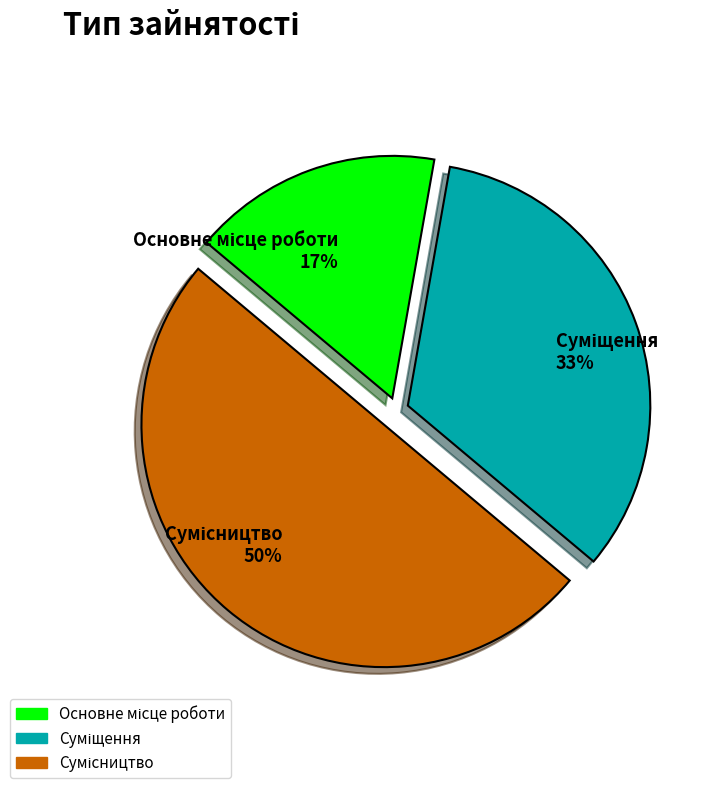

To the nearest percent, what is the difference between the largest and smallest slice percentages?

33%